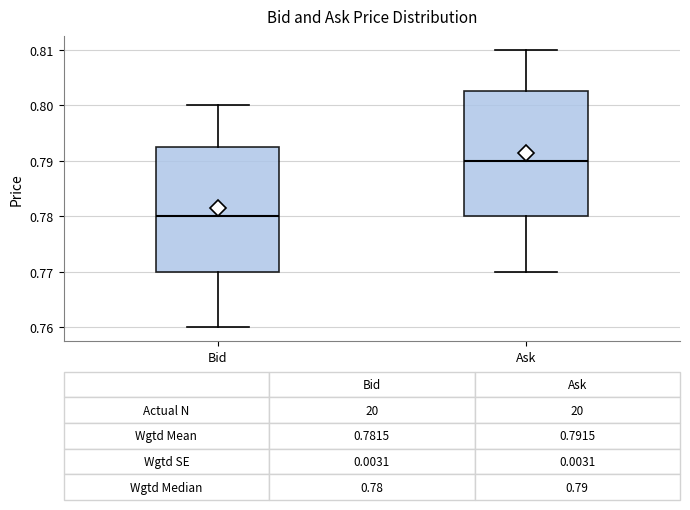

Which box has the highest median line?

Ask